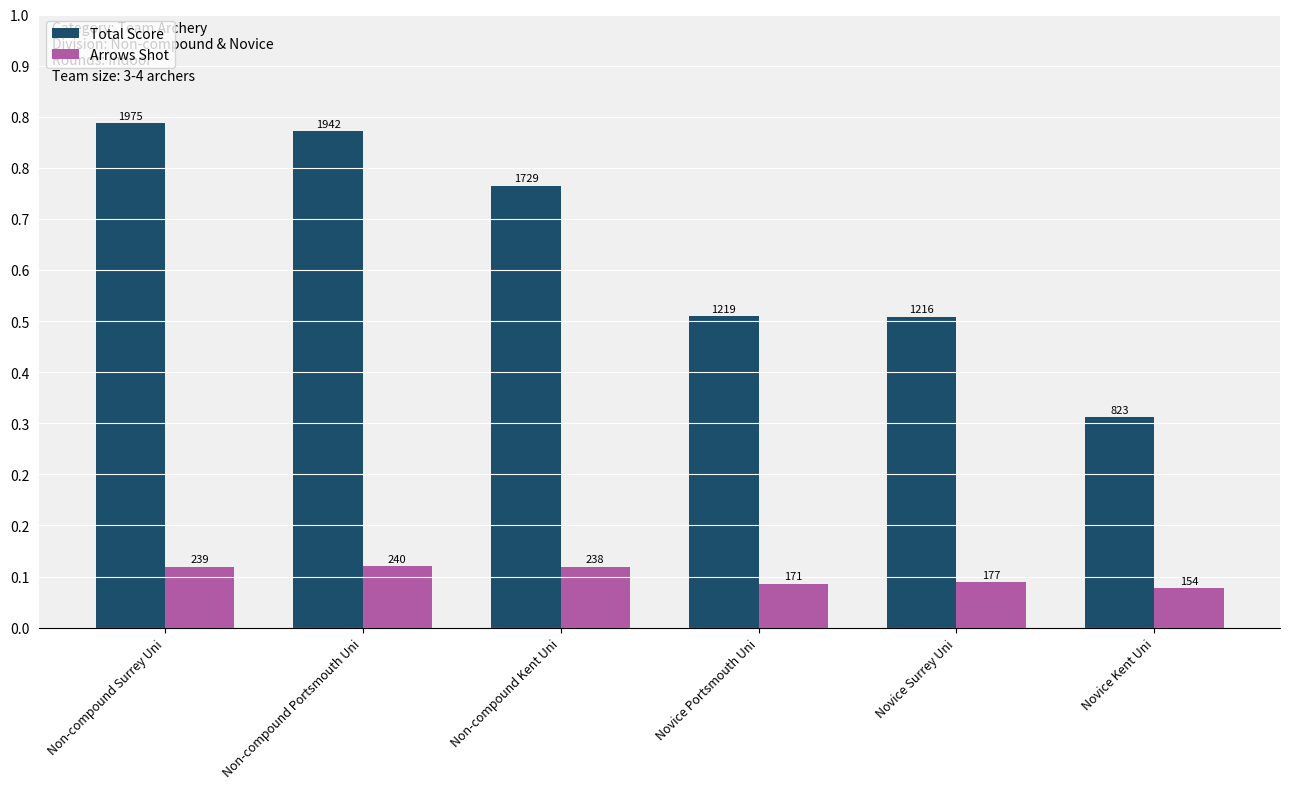

What is the value of the Arrows Shot bar at the 1st from the left?

239